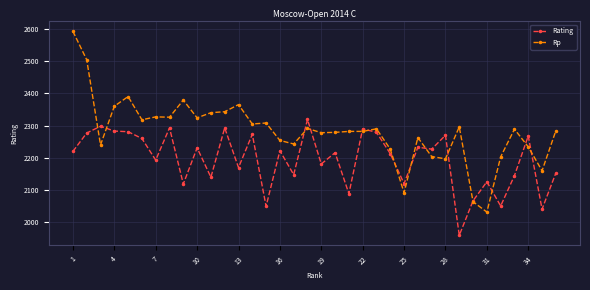

Which series has the largest total across all categories?

Rp